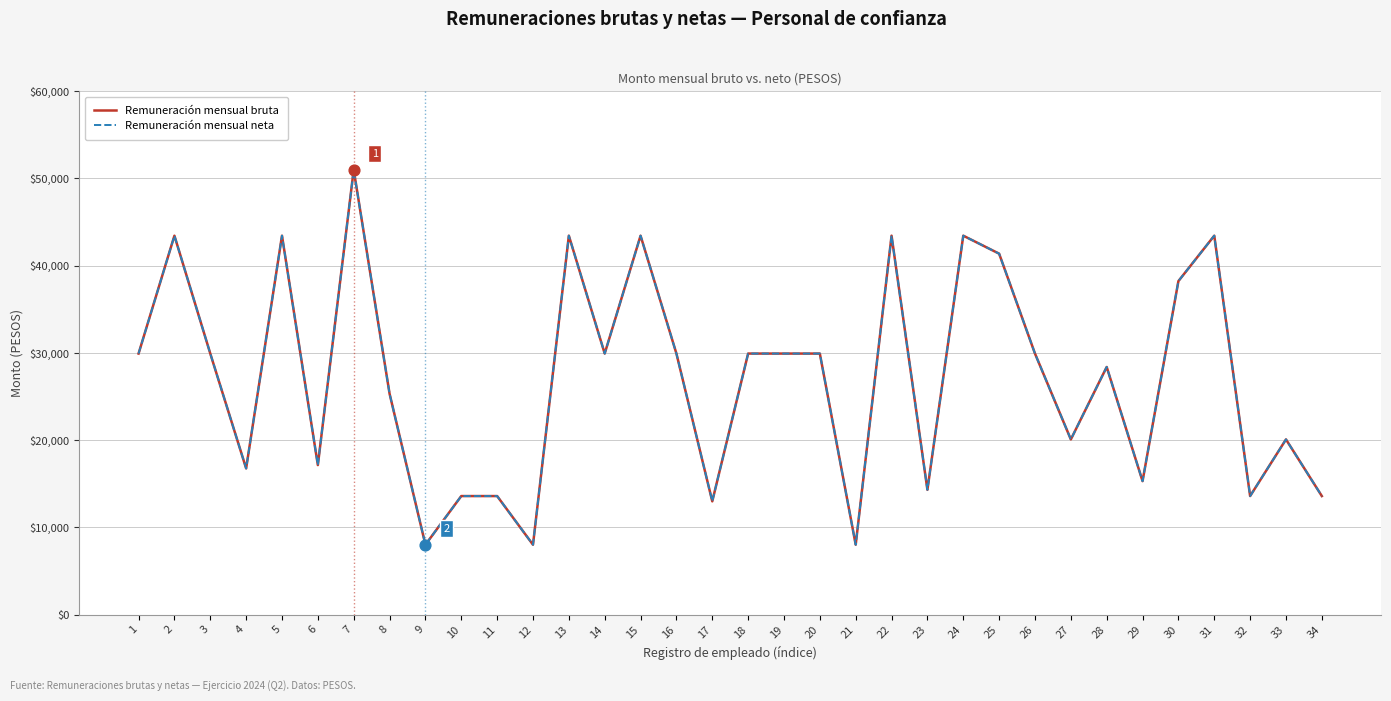

Does the chart have visible grid lines?

Yes